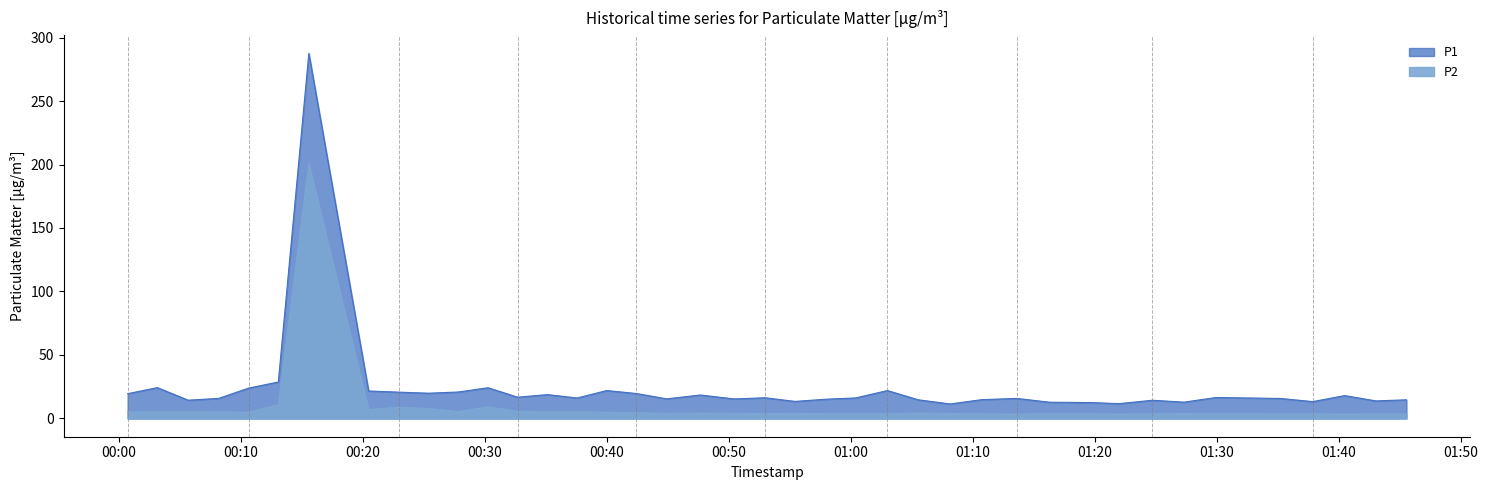

True or false: P2 and P1 intersect in this chart.

False